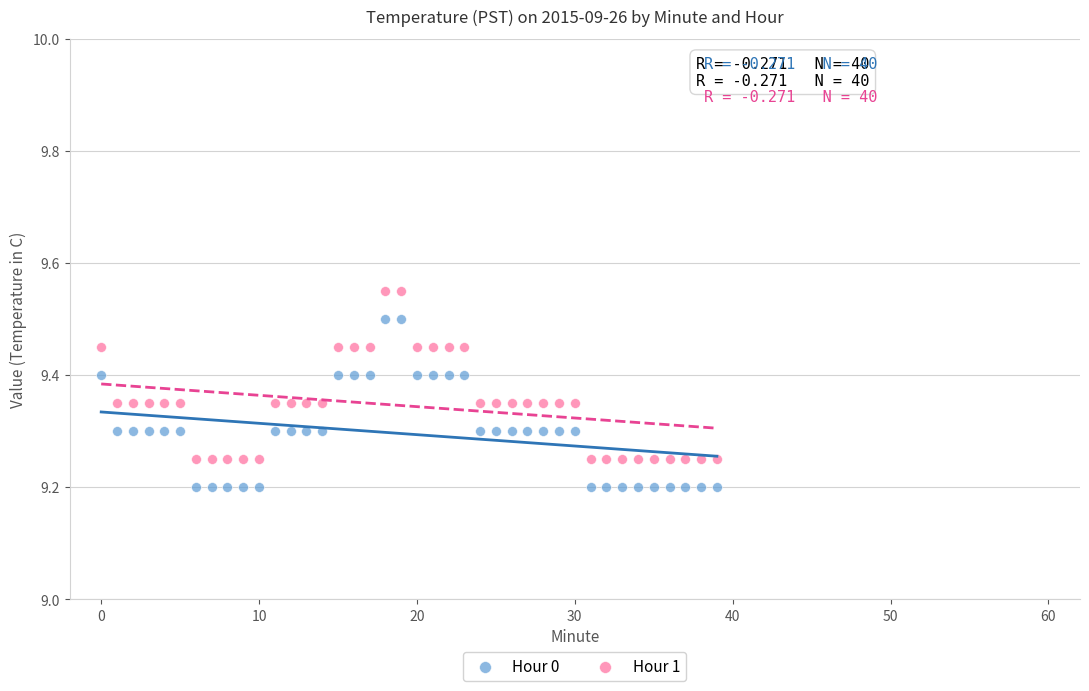

Which series reaches the maximum Y coordinate?

Hour 1